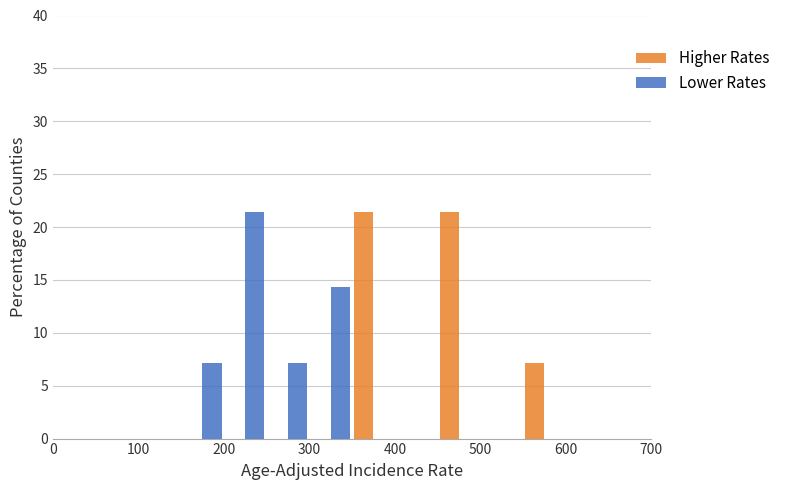

In the Lower Rates series, which range on the x-axis has the tallest bar?

200 to 250